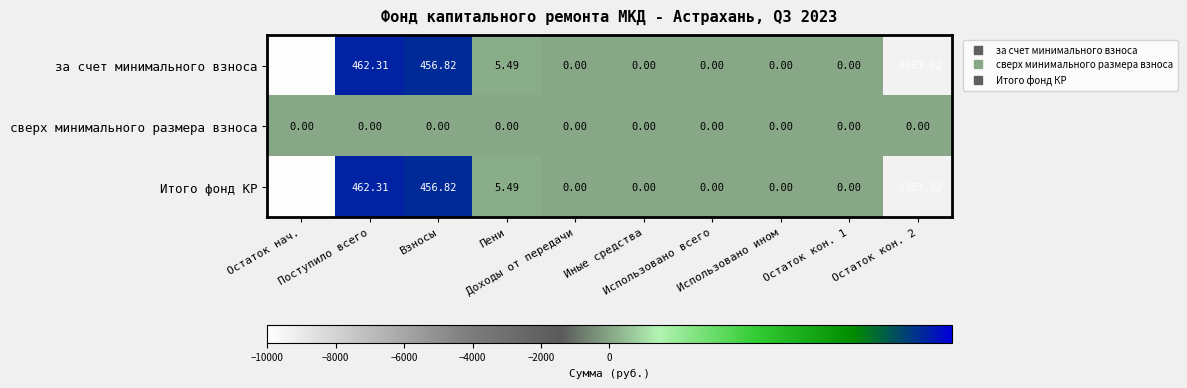

Which series has the largest total across all categories?

сверх минимального размера взноса